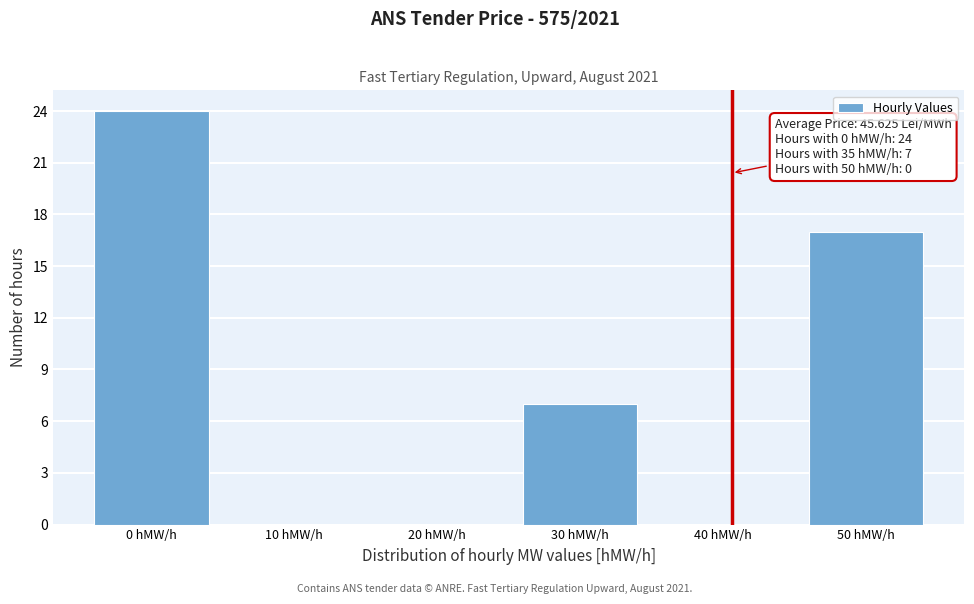

Reading left to right, extract all data points from this chart.

0 hMW/h=24	10 hMW/h=0	20 hMW/h=0	30 hMW/h=7	40 hMW/h=0	50 hMW/h=17